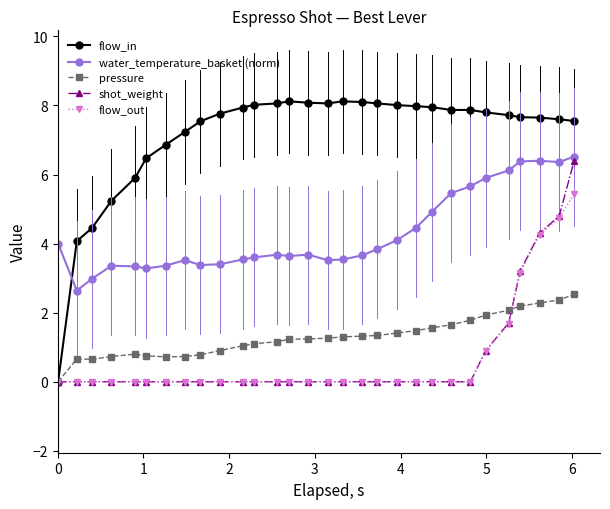

What is the value of the water_temperature_basket (norm) point at the 1st from the left?

4.0